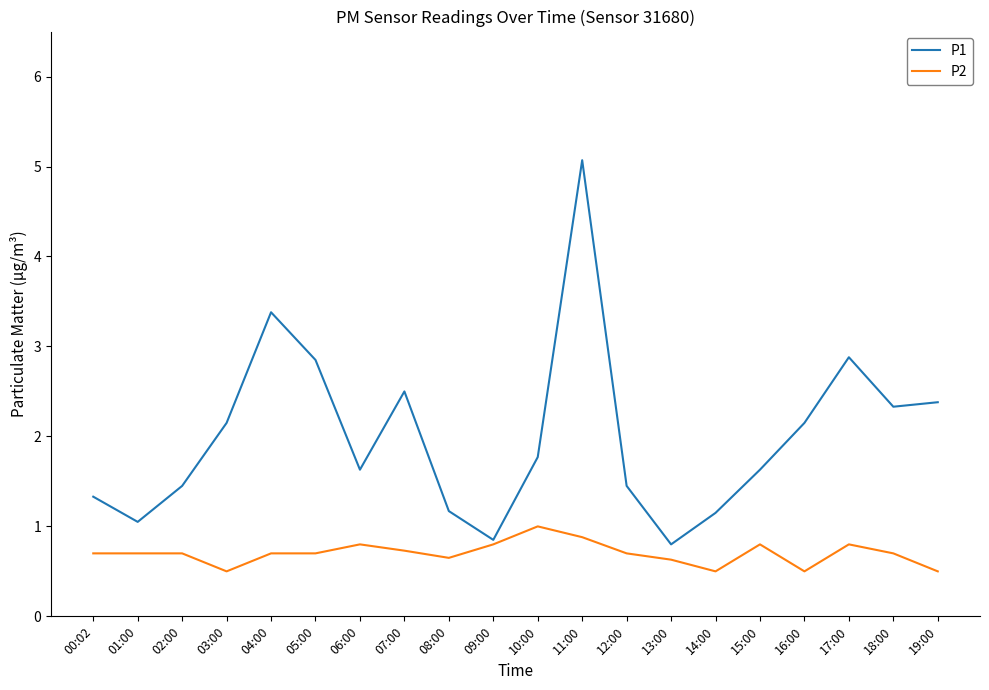

List the series in order of their peak value, highest first.

P1, P2